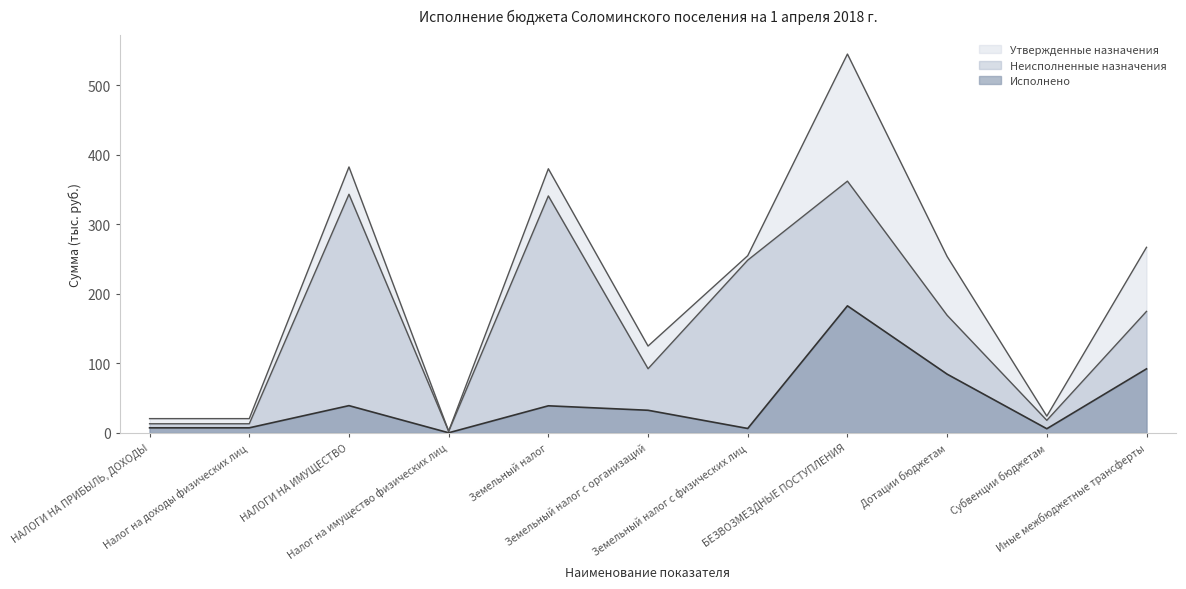

Read the Утвержденные назначения value at БЕЗВОЗМЕЗДНЫЕ ПОСТУПЛЕНИЯ.

545.0